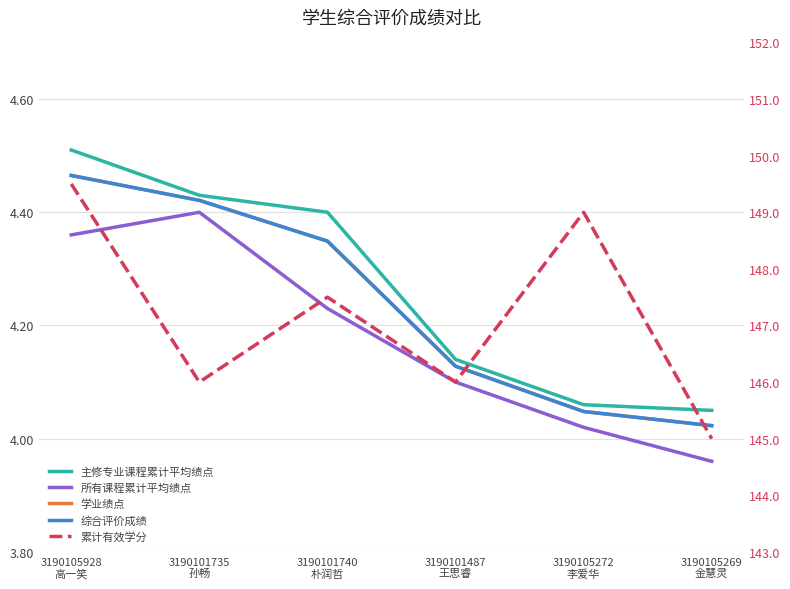

What is the label of the 1st point from the right?

3190105269
金慧灵